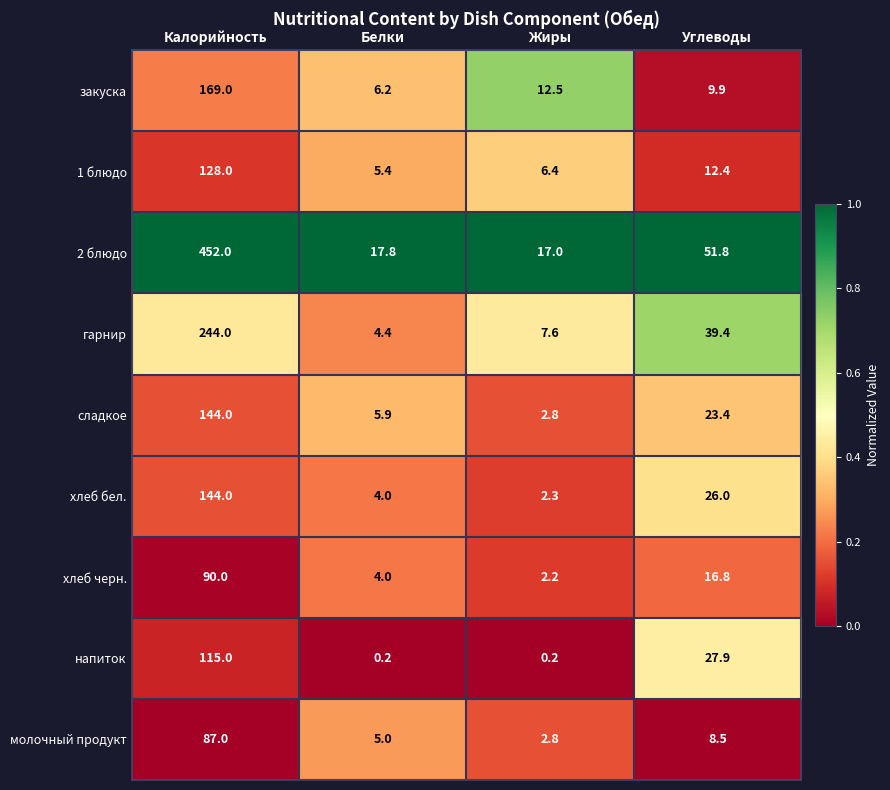

What is the maximum value for хлеб черн.?

90.0